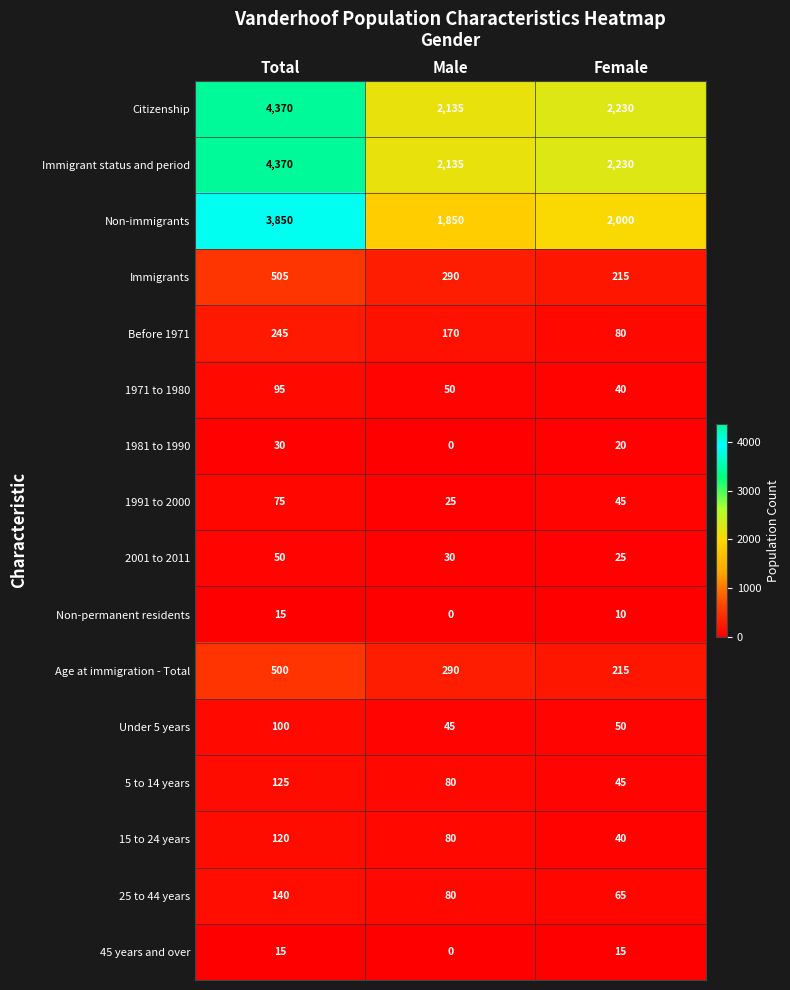

At how many categories does at least one series exceed 2448?

1